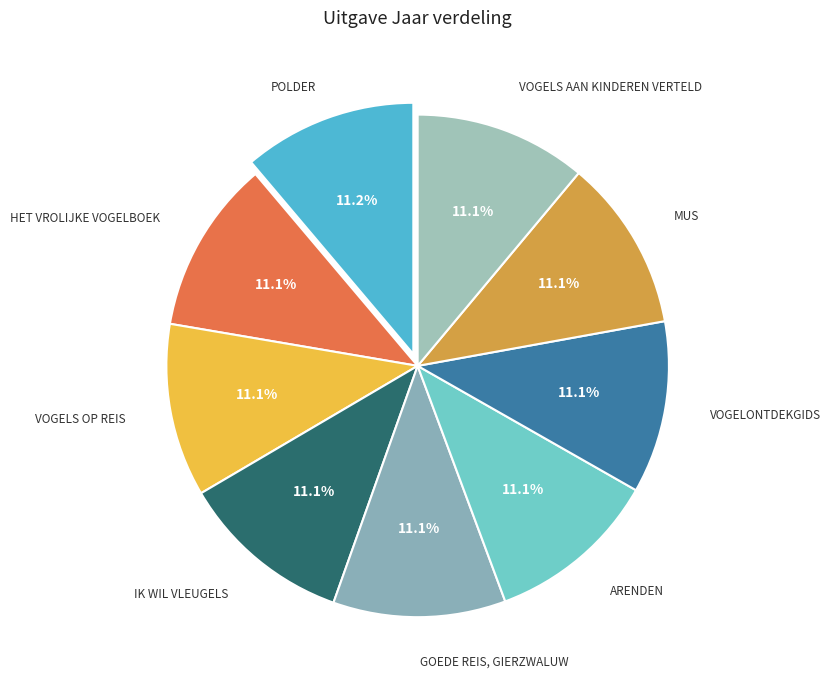

How many slices are in this pie chart?

9